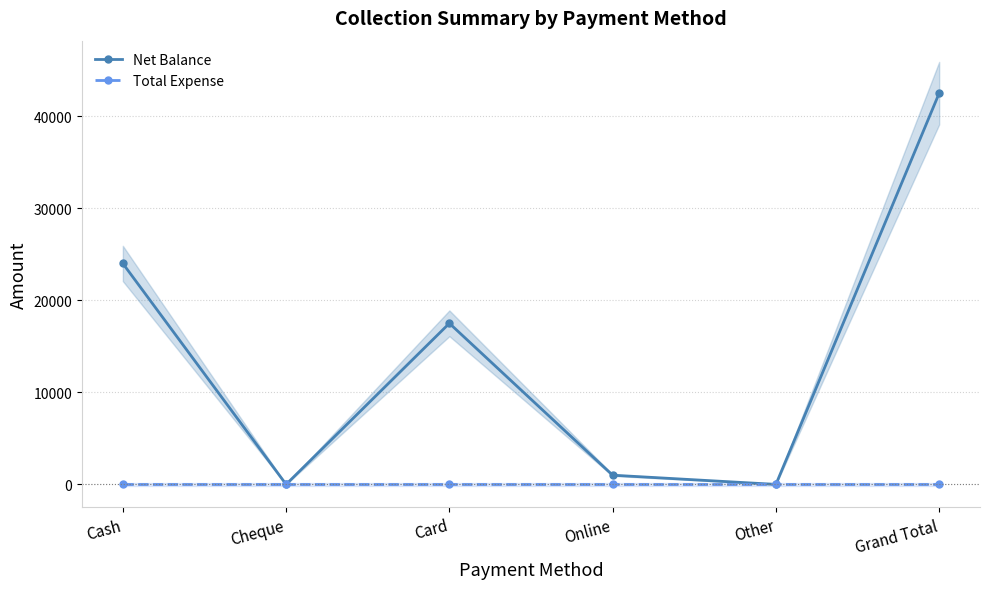

True or false: Net Balance and Total Expense cross at least once.

False